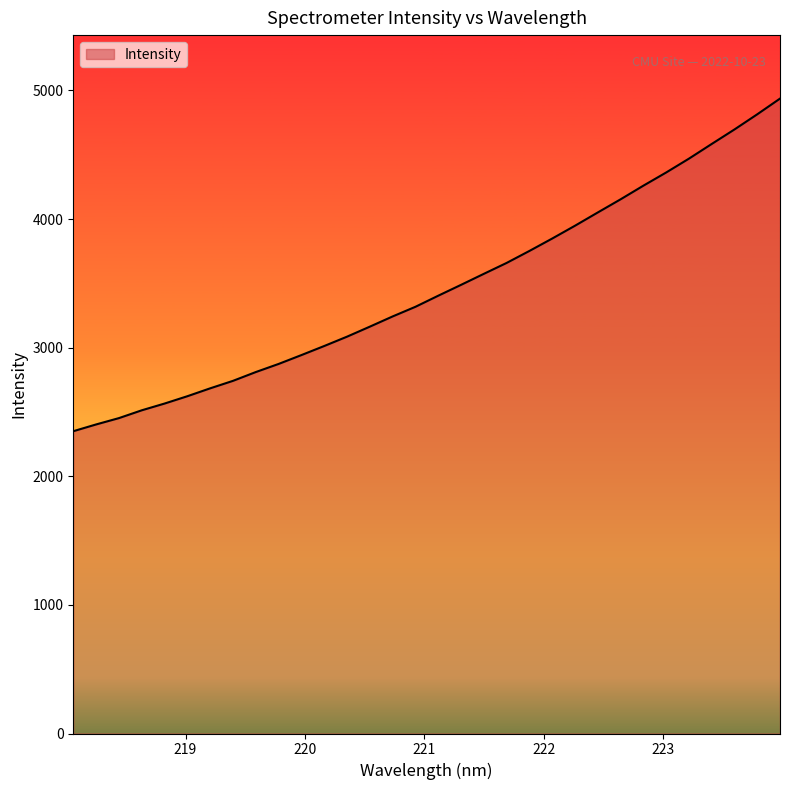

What is the minimum value shown in the chart?

2350.5